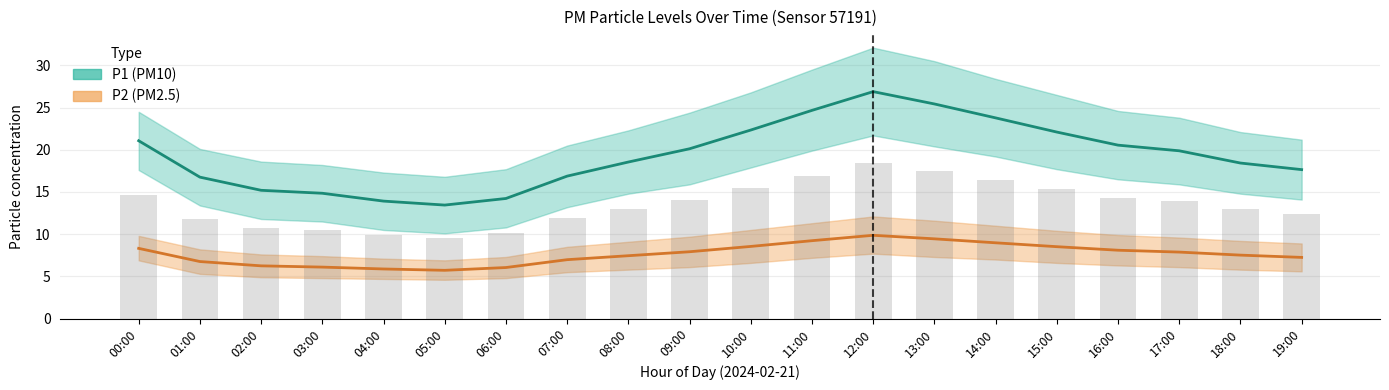

What is the label of the 19th bar from the left?

18:00